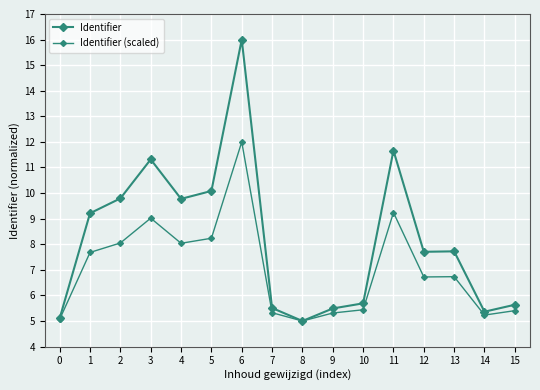

What is the average value of the Identifier series?

8.2